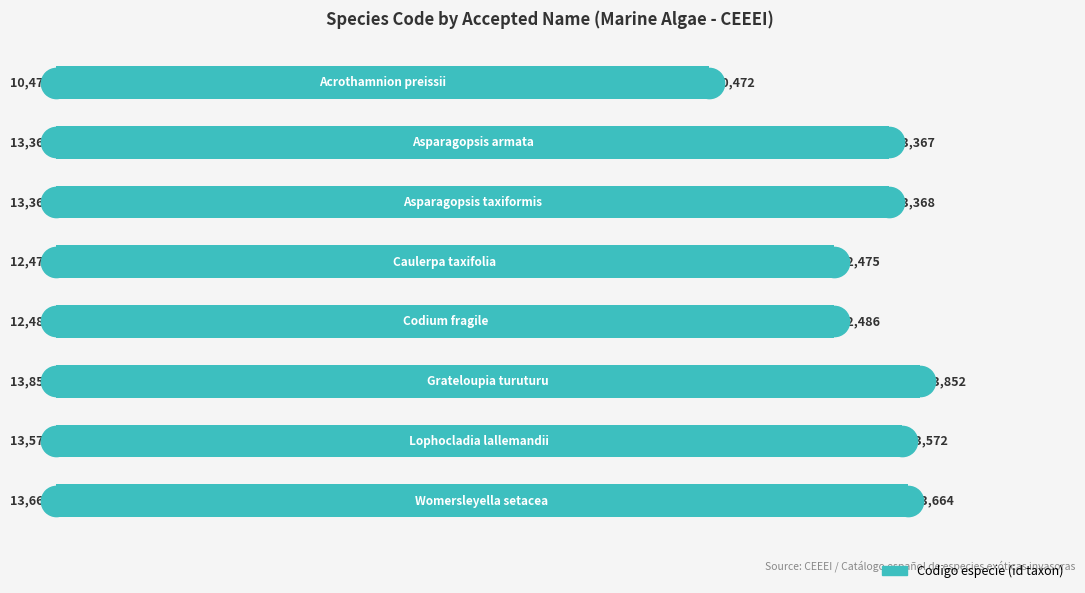

What is the value of the 8th bar from the top?

13664